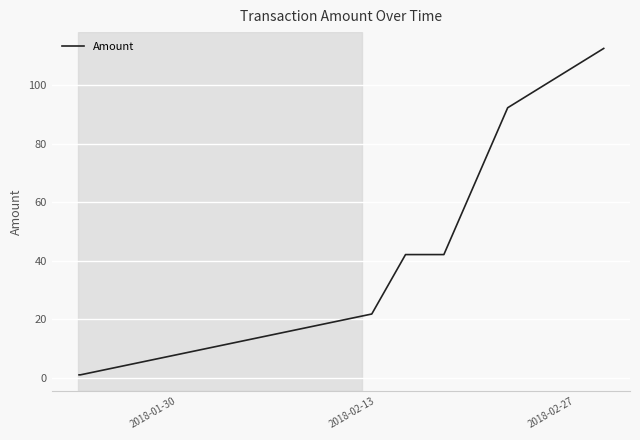

Does the chart display data point markers on the line(s)?

No